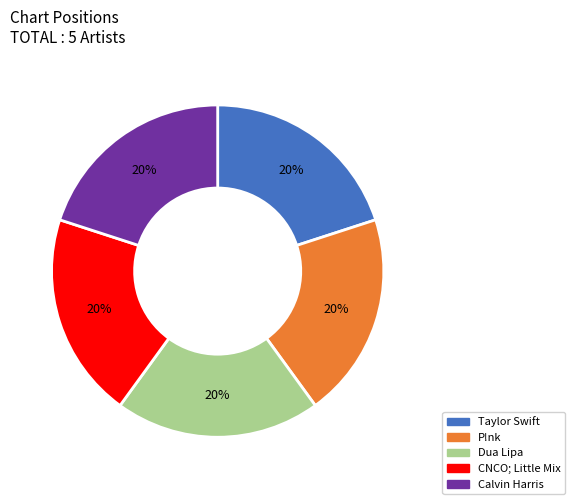

To the nearest percent, what percentage of the pie is CNCO; Little Mix?

20%